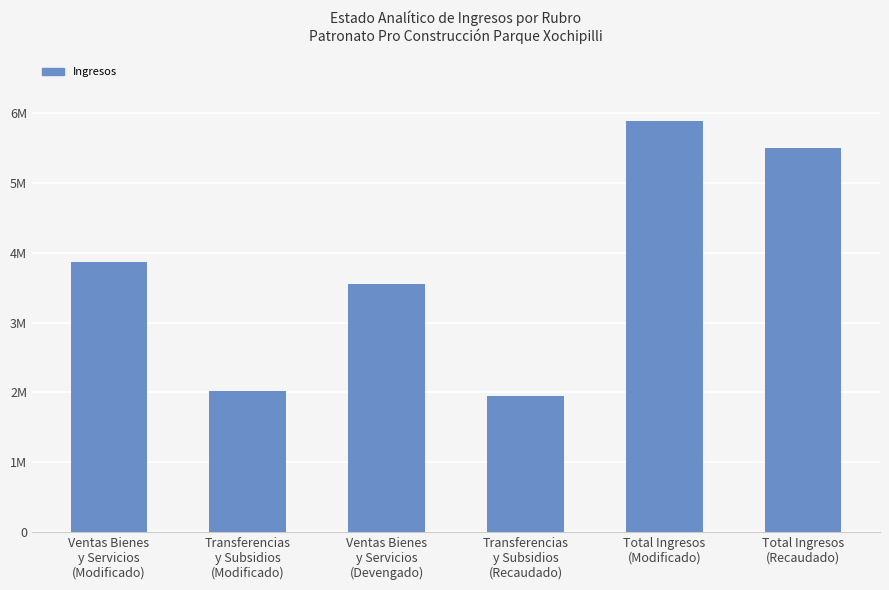

What position from the left is Transferencias
y Subsidios
(Recaudado)?

4